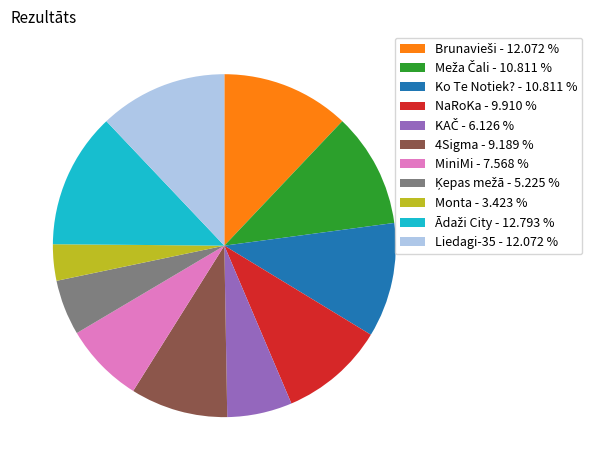

Which has a higher value, 4Sigma - 9.189 % or MiniMi - 7.568 %?

4Sigma - 9.189 %